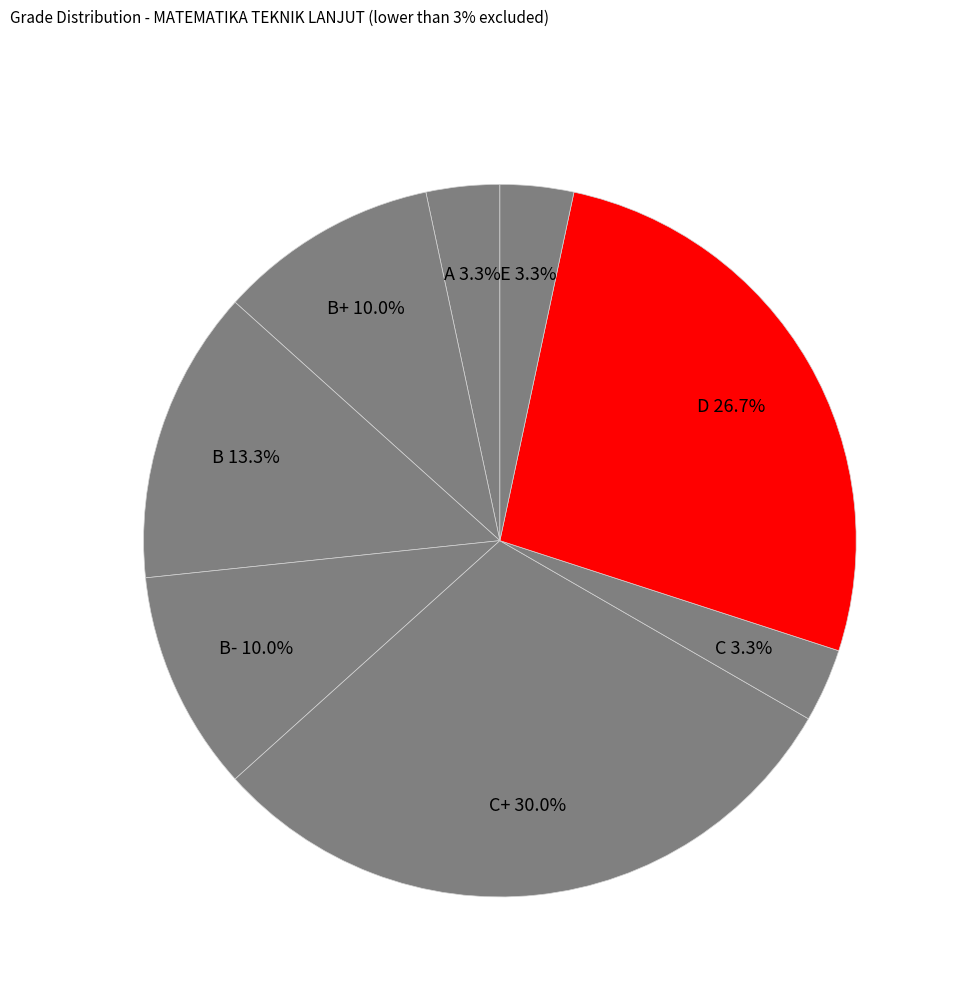

Combined, do C and C+ account for over 50%?

No